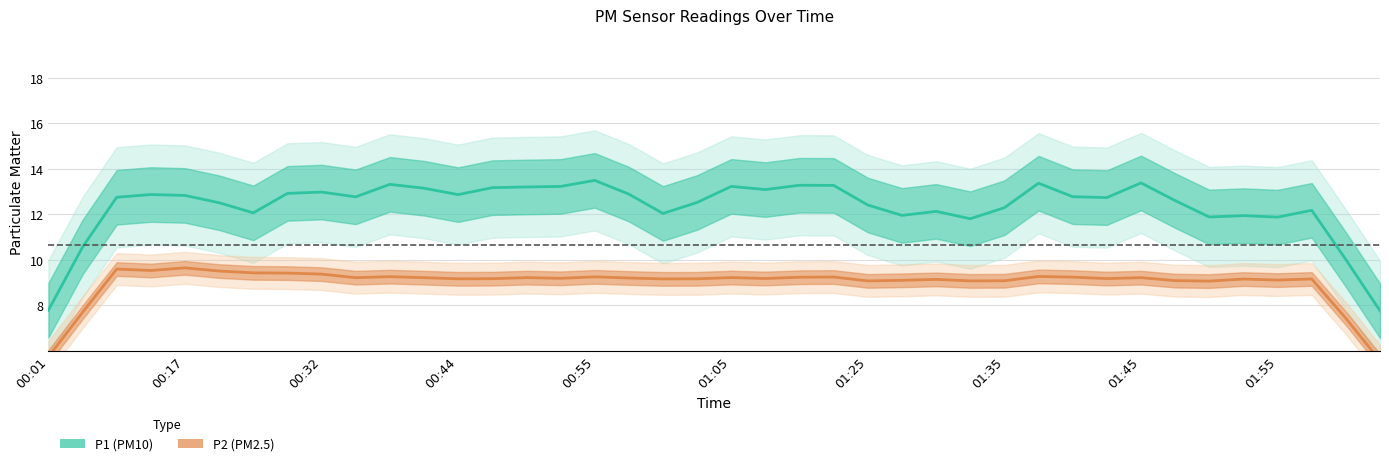

Where is P2 nearest to the value 7?

38